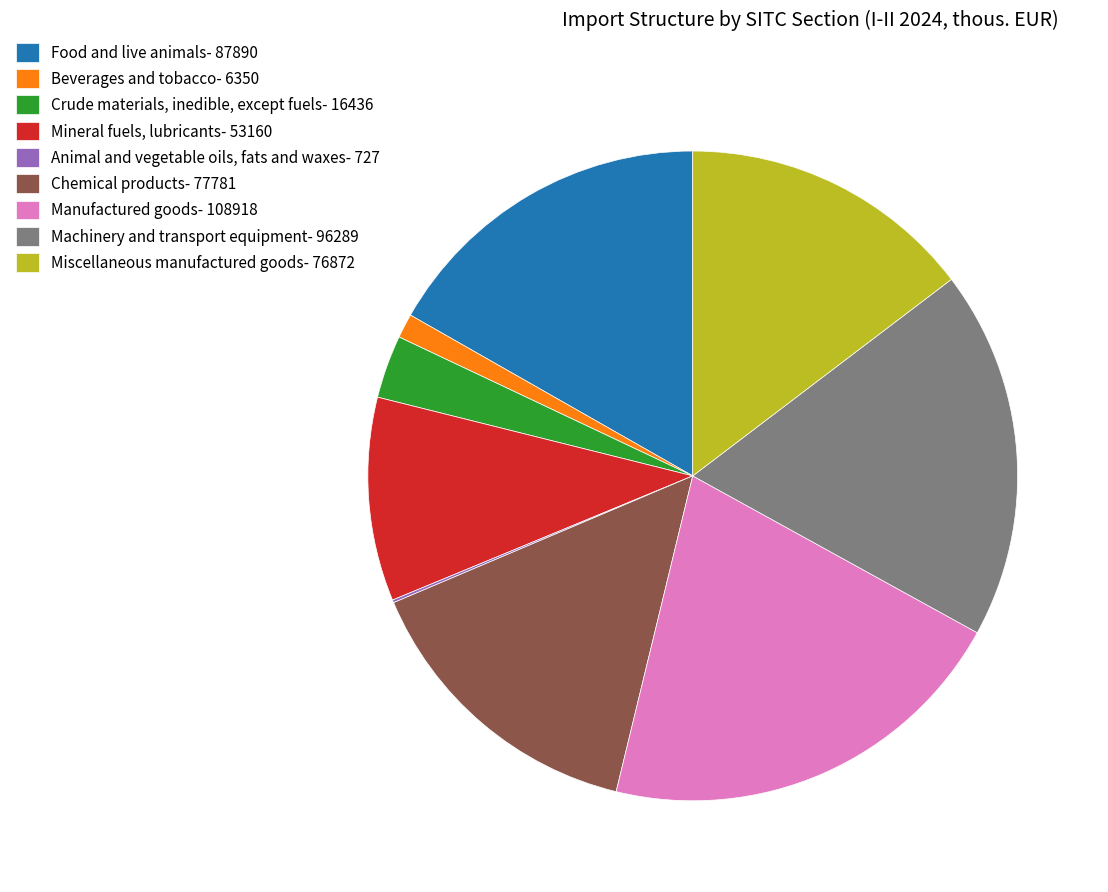

Do Crude materials, inedible, except fuels and Machinery and transport equipment together represent more than half of the pie?

No